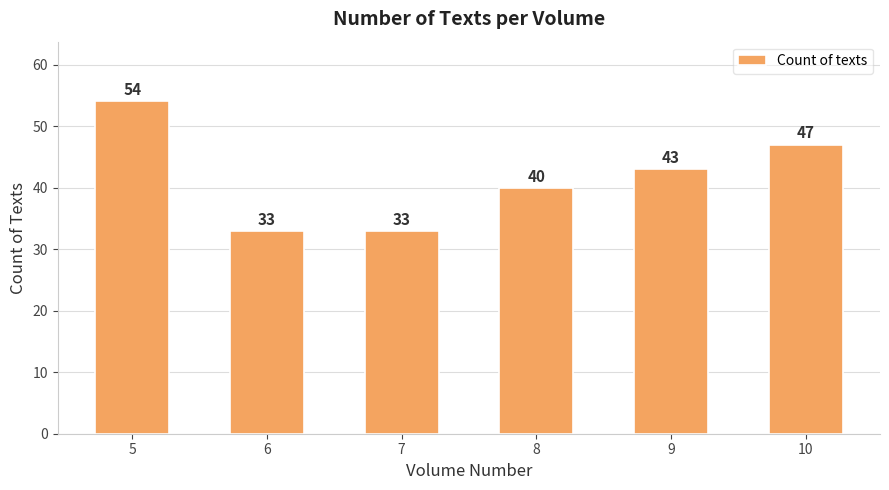

Reading left to right, what are all the values shown in this chart?

54	33	33	40	43	47